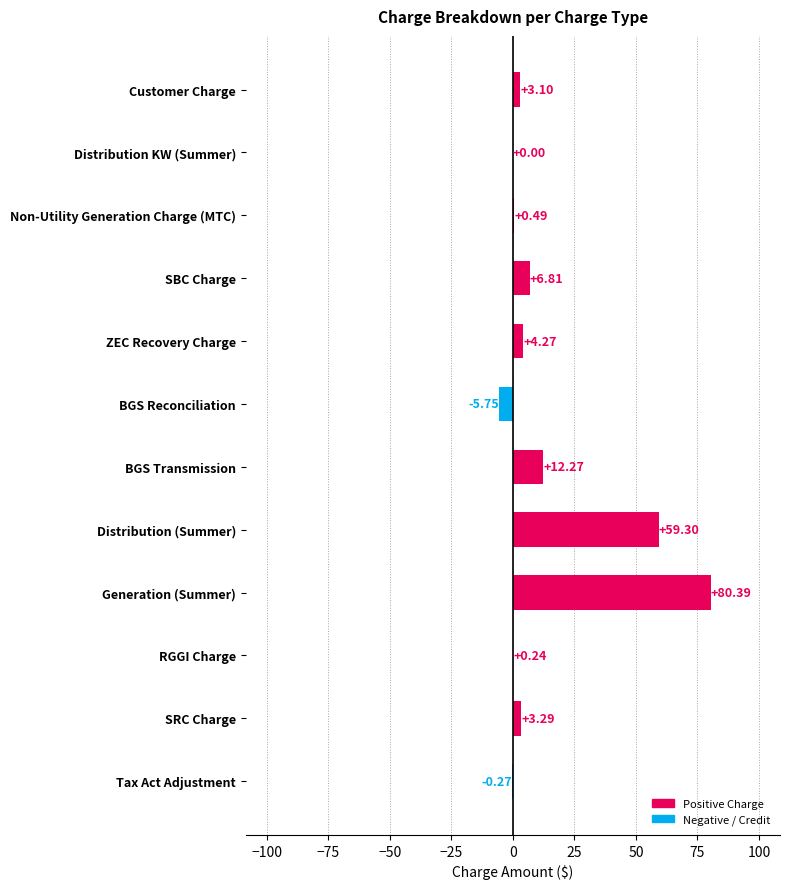

Where is the data nearest to the value 37?

Distribution (Summer)